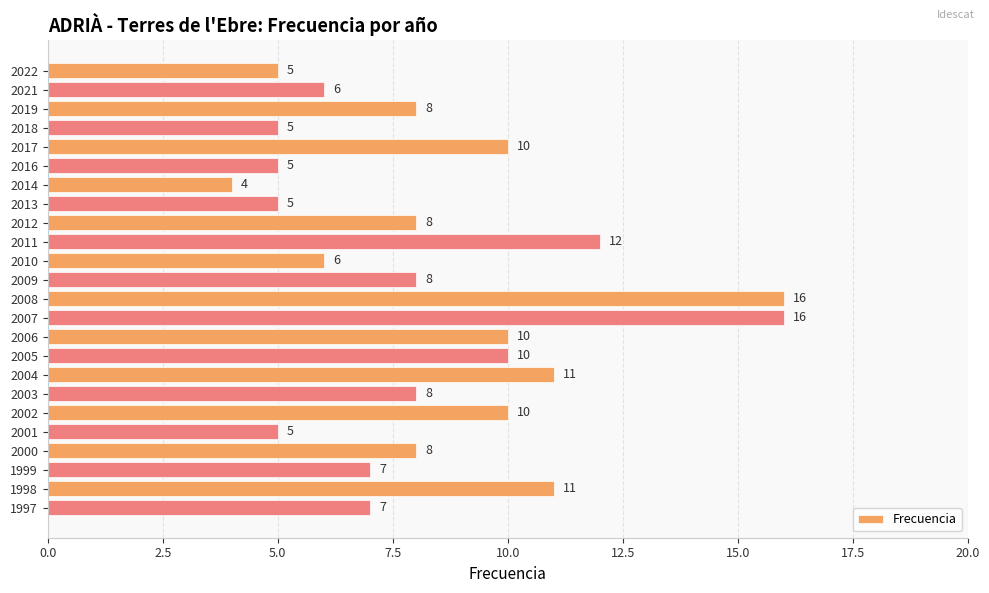

What is the greatest value displayed?

16